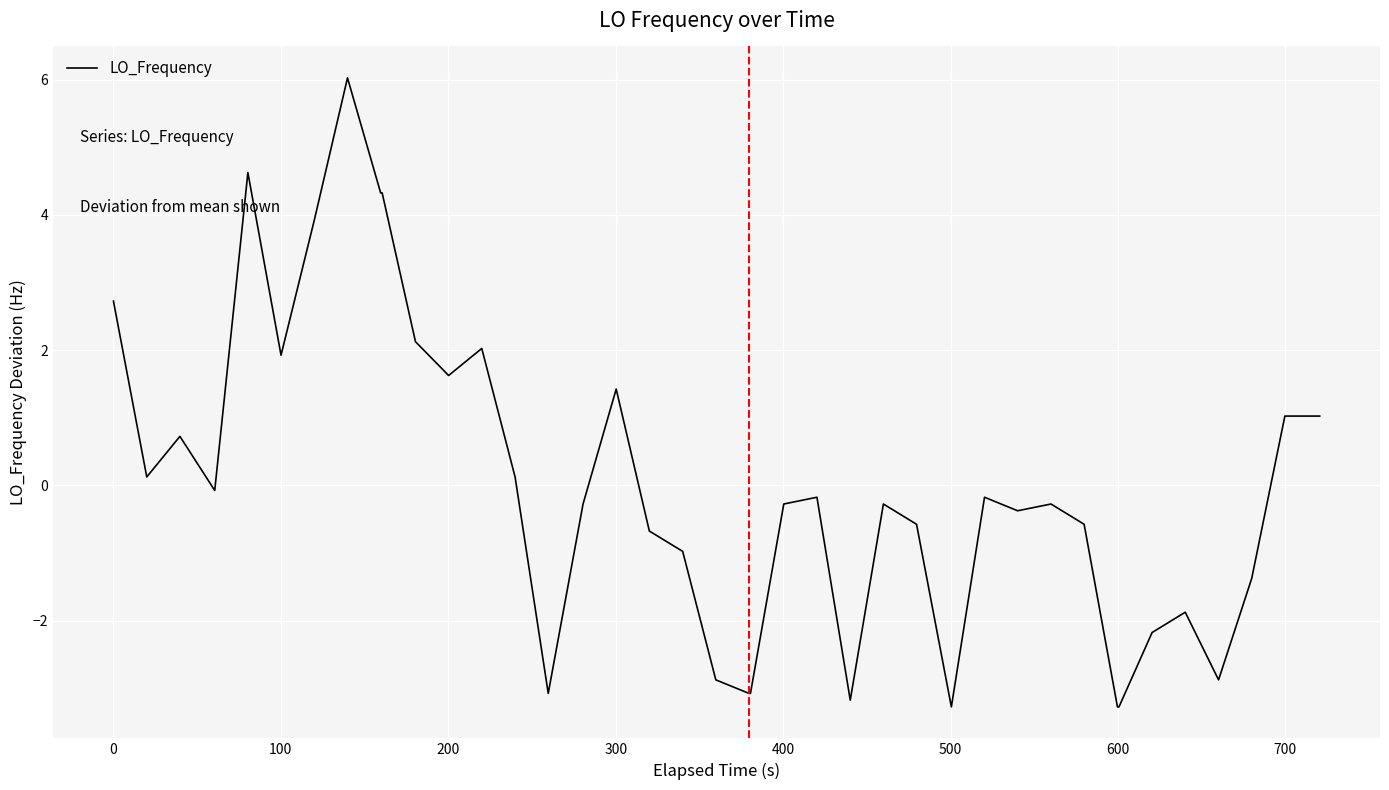

What is the greatest value displayed?

6.0